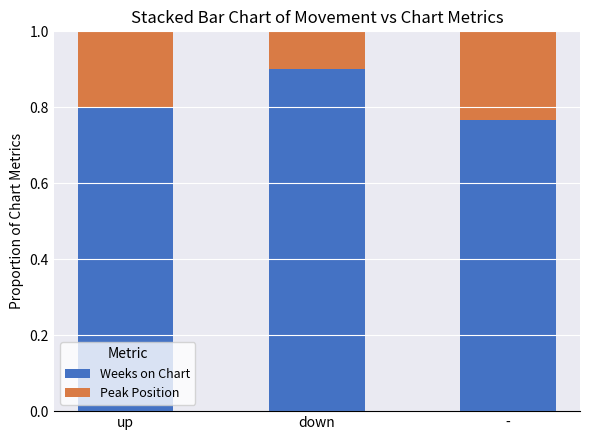

What are all the series names shown in the legend?

Weeks on Chart, Peak Position